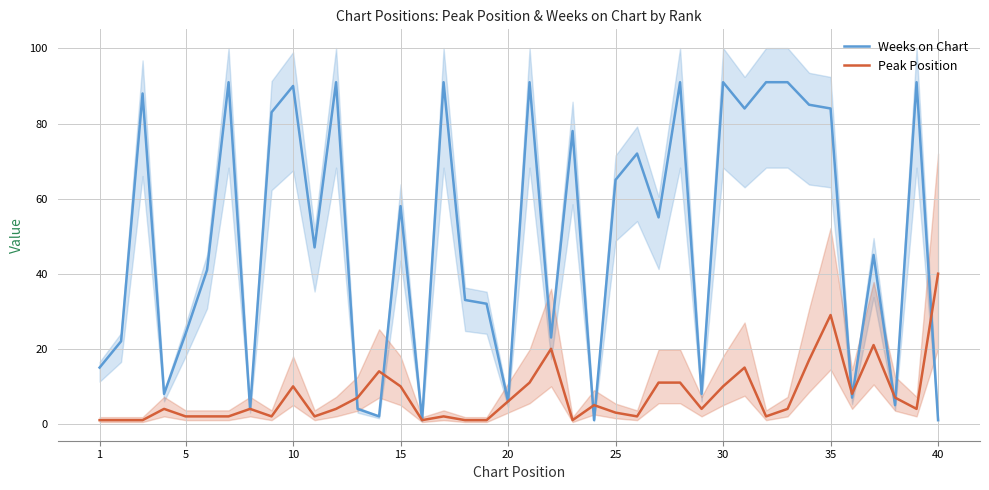

Is it true that Peak Position equals 10 at 30?

True